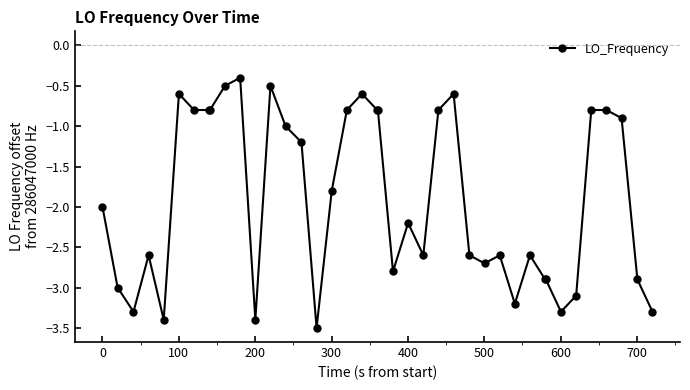

How many lines are shown in the chart?

1